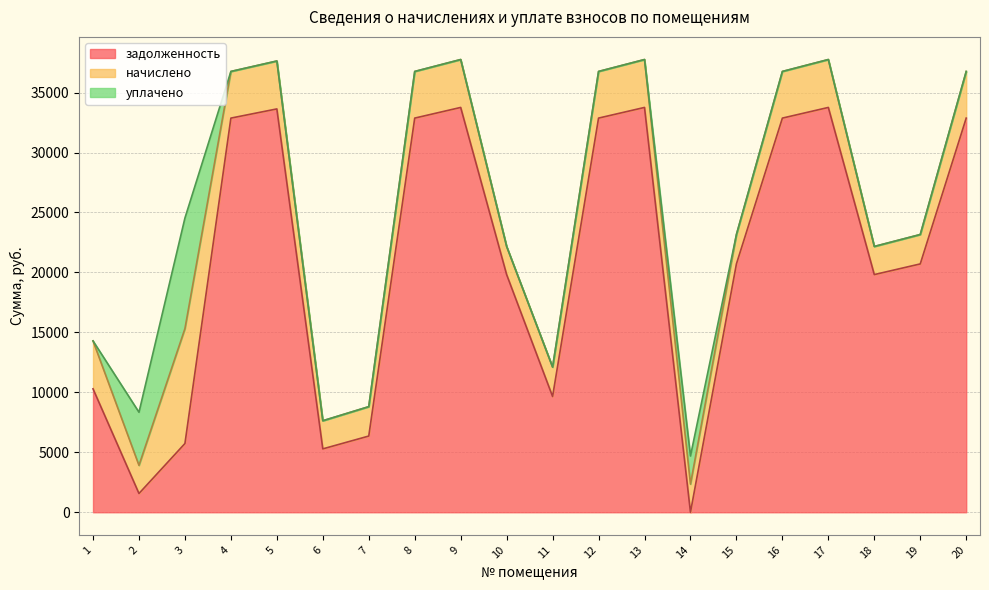

In уплачено, how many points are higher than both neighbors (excluding endpoints)?

2